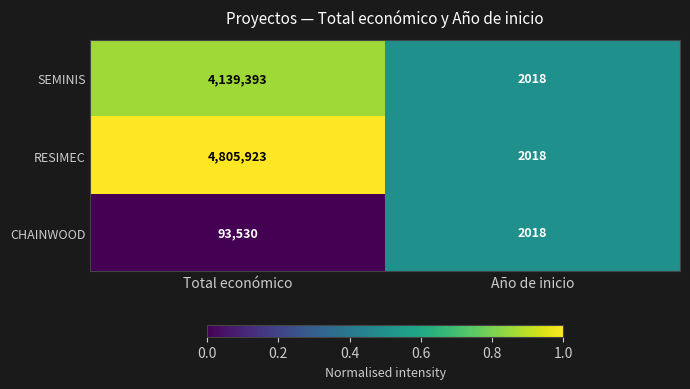

What is the sum of all RESIMEC values?

4807941